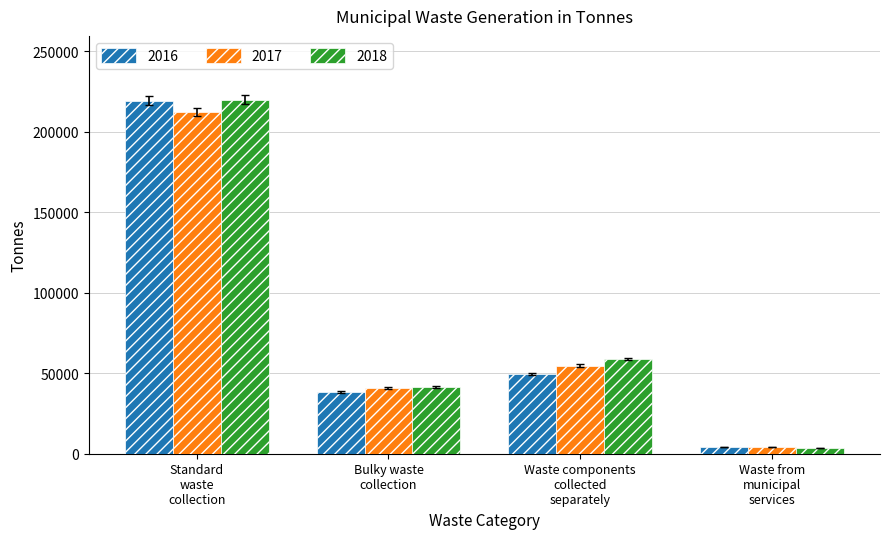

Which series has the largest range (max minus min)?

2018